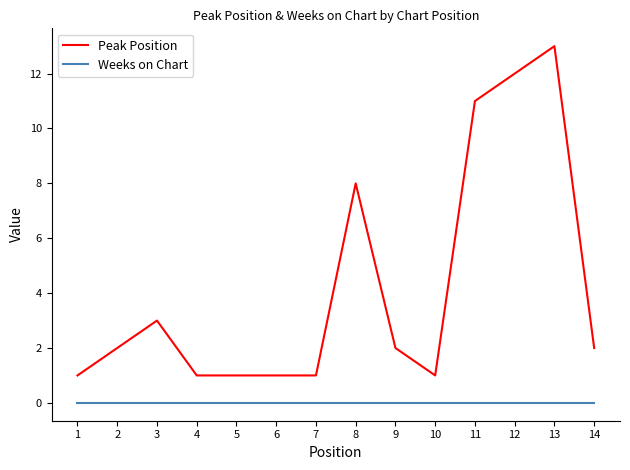

At how many categories does at least one series exceed 5?

4